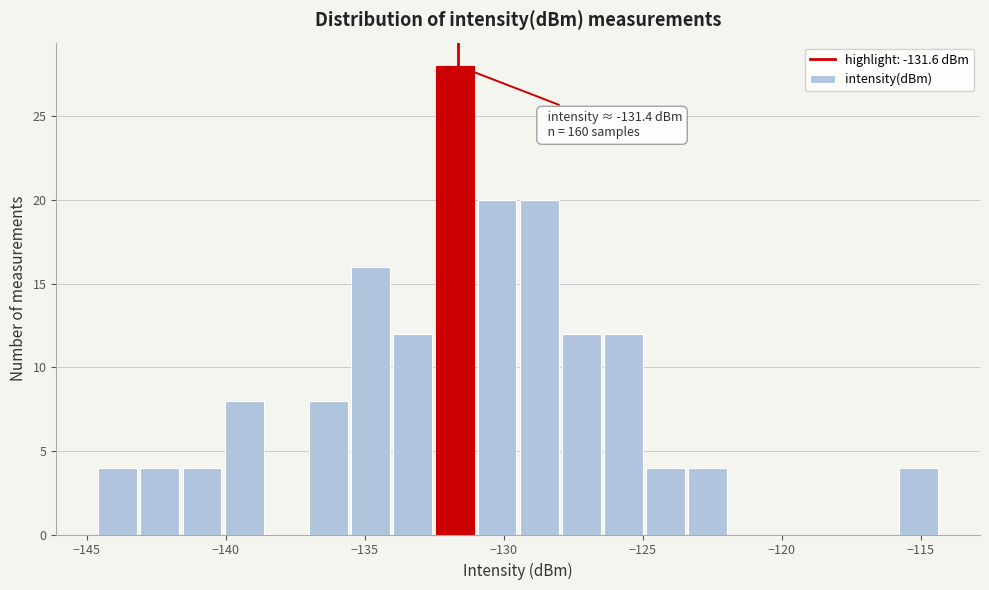

Around what value on the x-axis is the tallest bar? Give the approximate position of its centre, as read against the axis.

-132.0